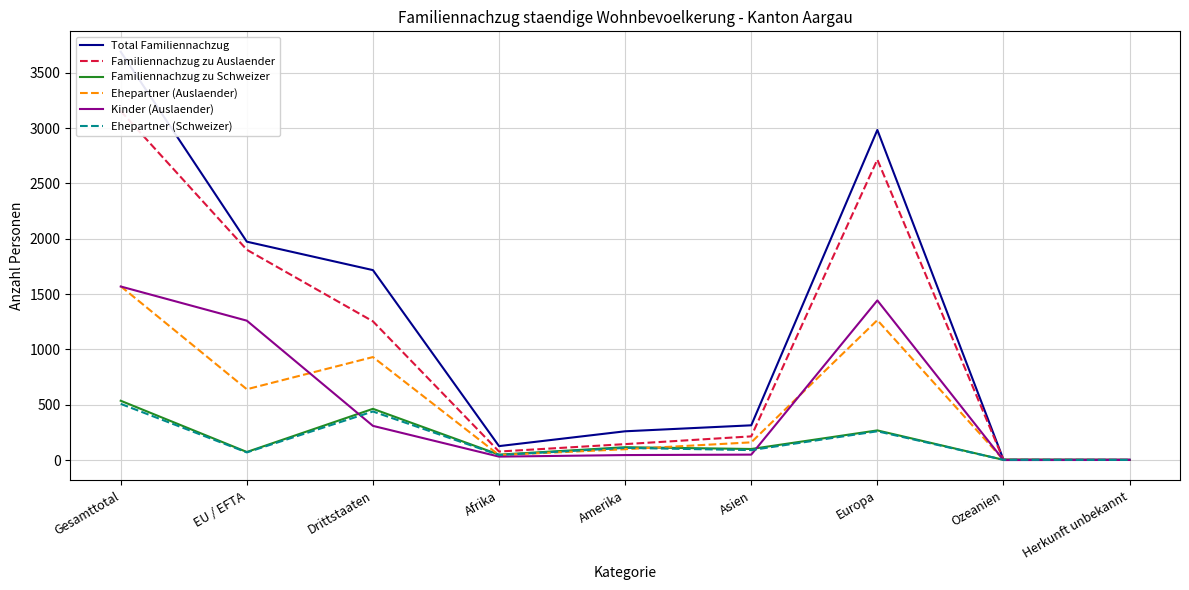

Is it true that Kinder (Auslaender) equals 31 at Afrika?

True